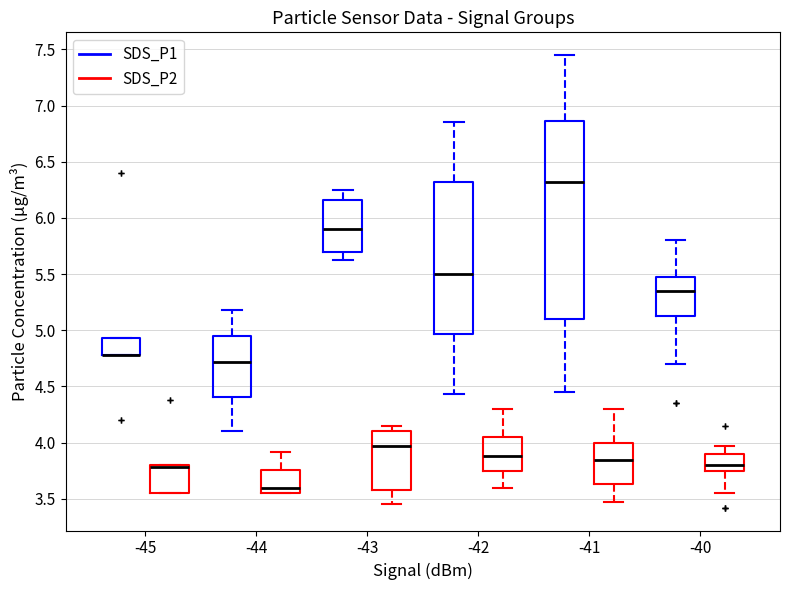

Where is the upper edge of the box for -42 (SDS_P2) on the y-axis? The values are not printed on the chart, so give them approximately, as read against the axis.

4.05